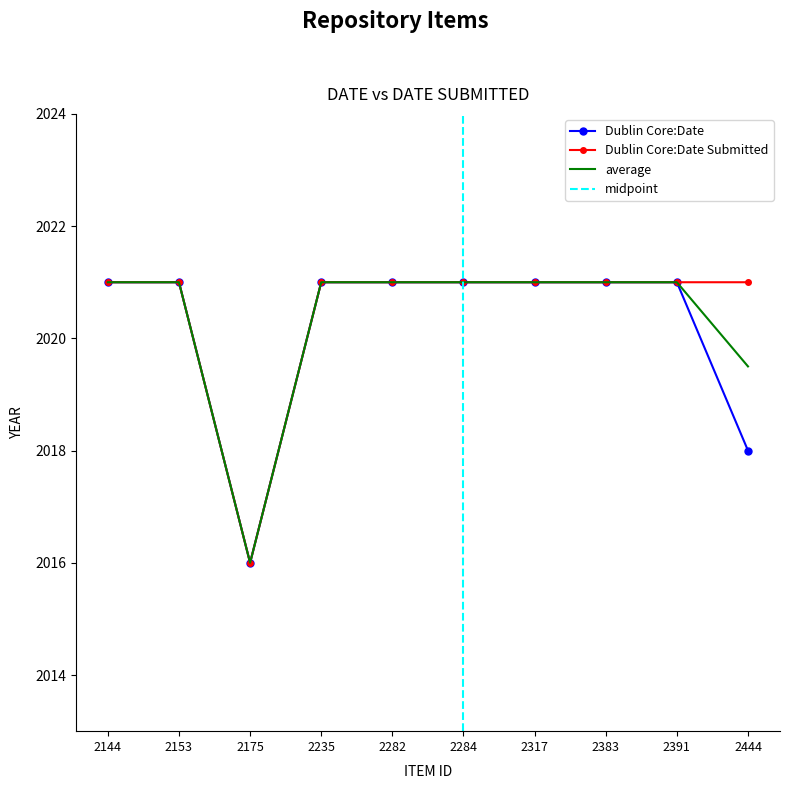

Which label corresponds to the smallest value in the chart?

2175